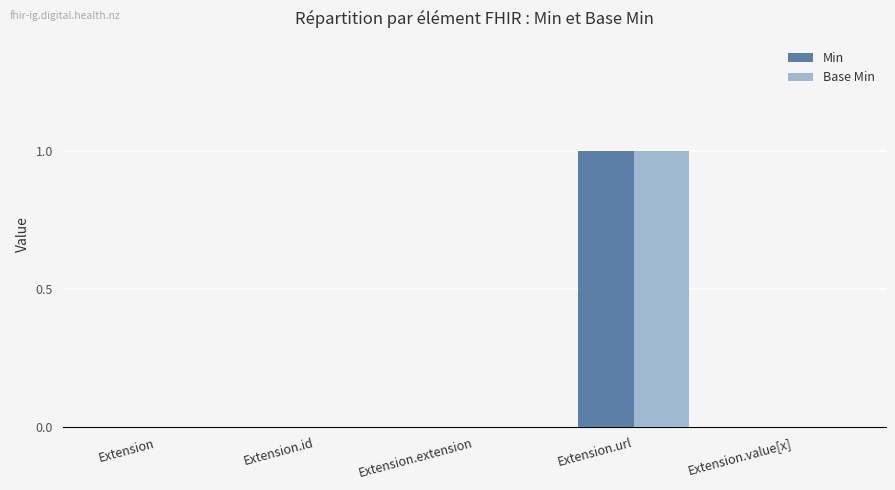

How many categories are shown in the chart?

5